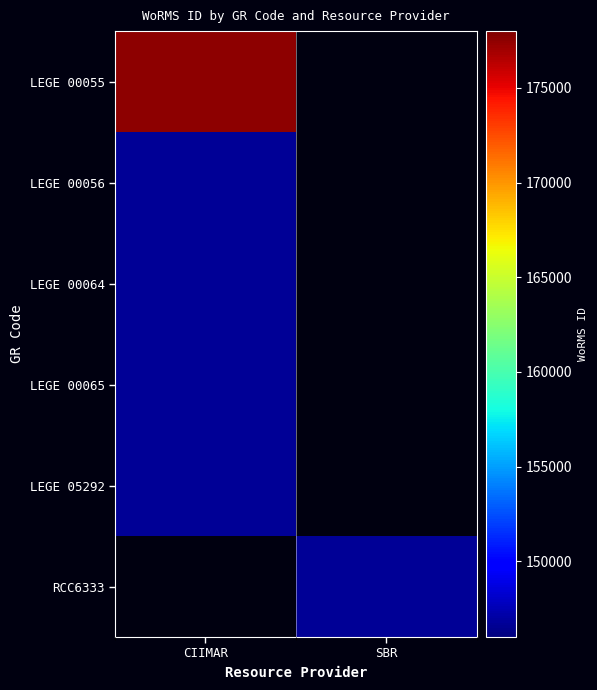

Which series has the largest range (max minus min)?

LEGE 00055